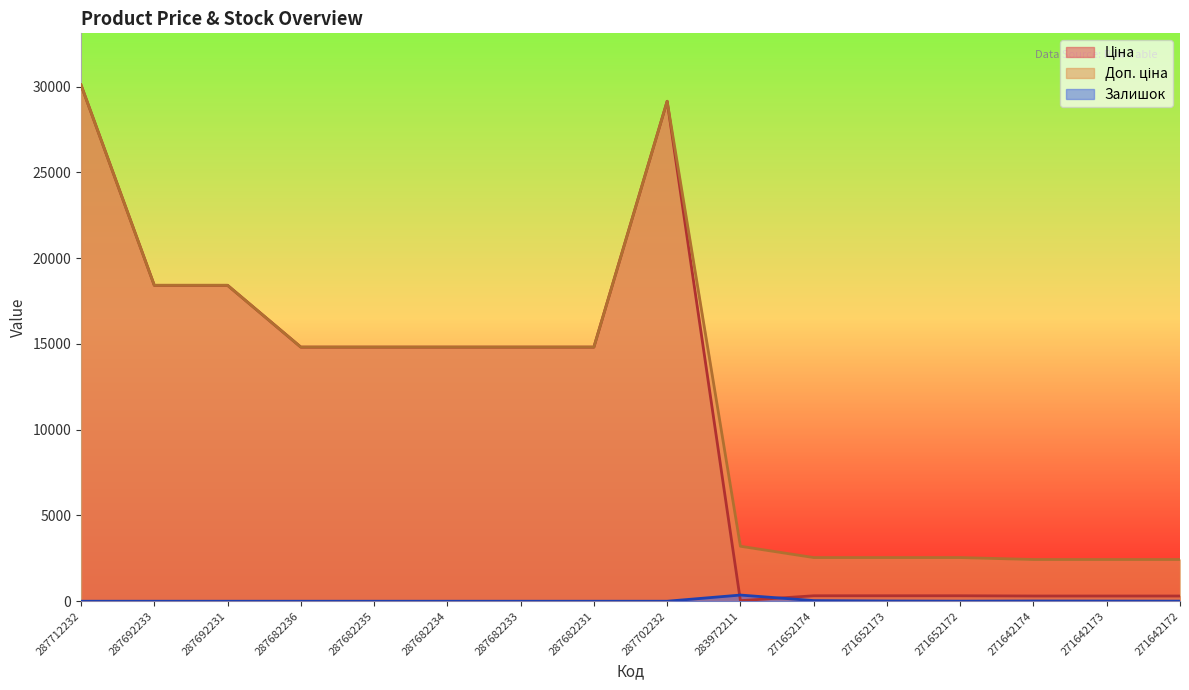

How many lines are shown in the chart?

3